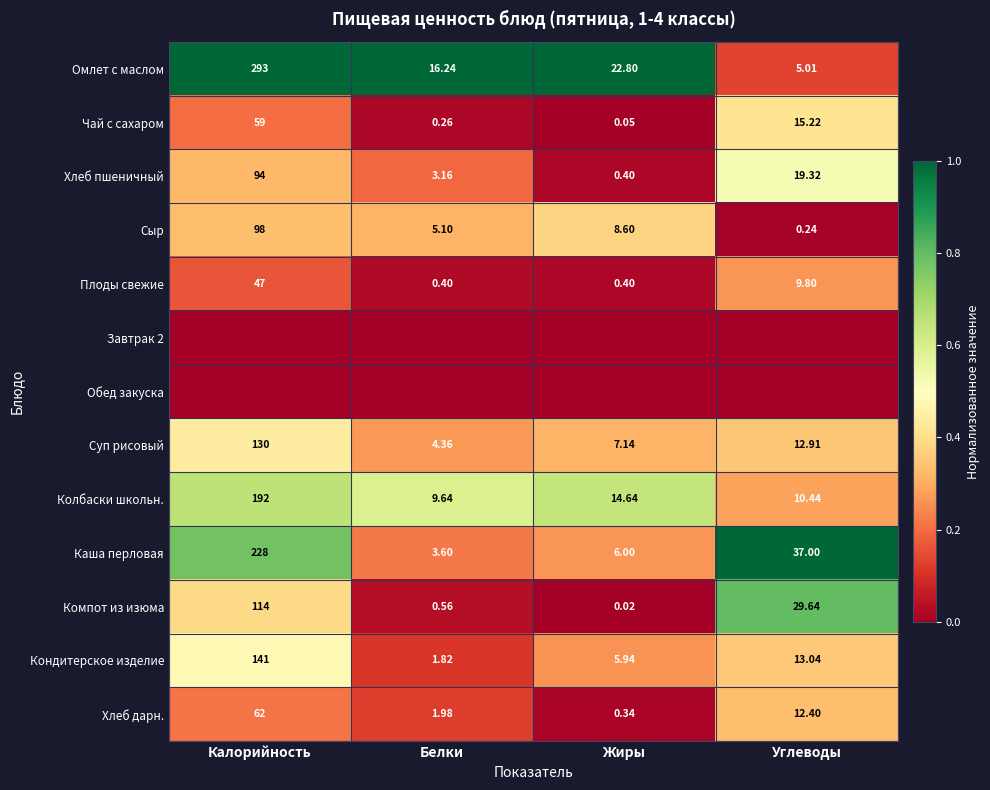

The Хлеб дарн. series shows 0.4 at Углеводы. True or false?

False